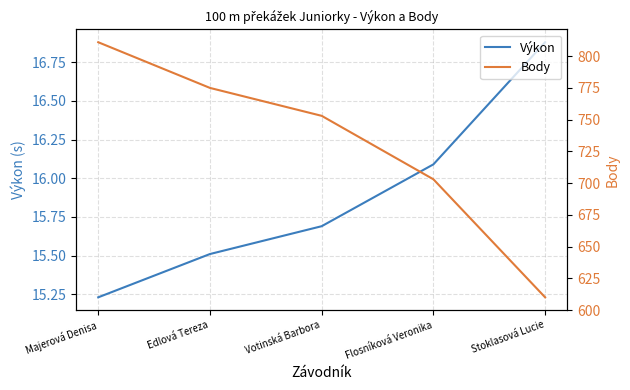

What is the average value of the Výkon series?

15.9